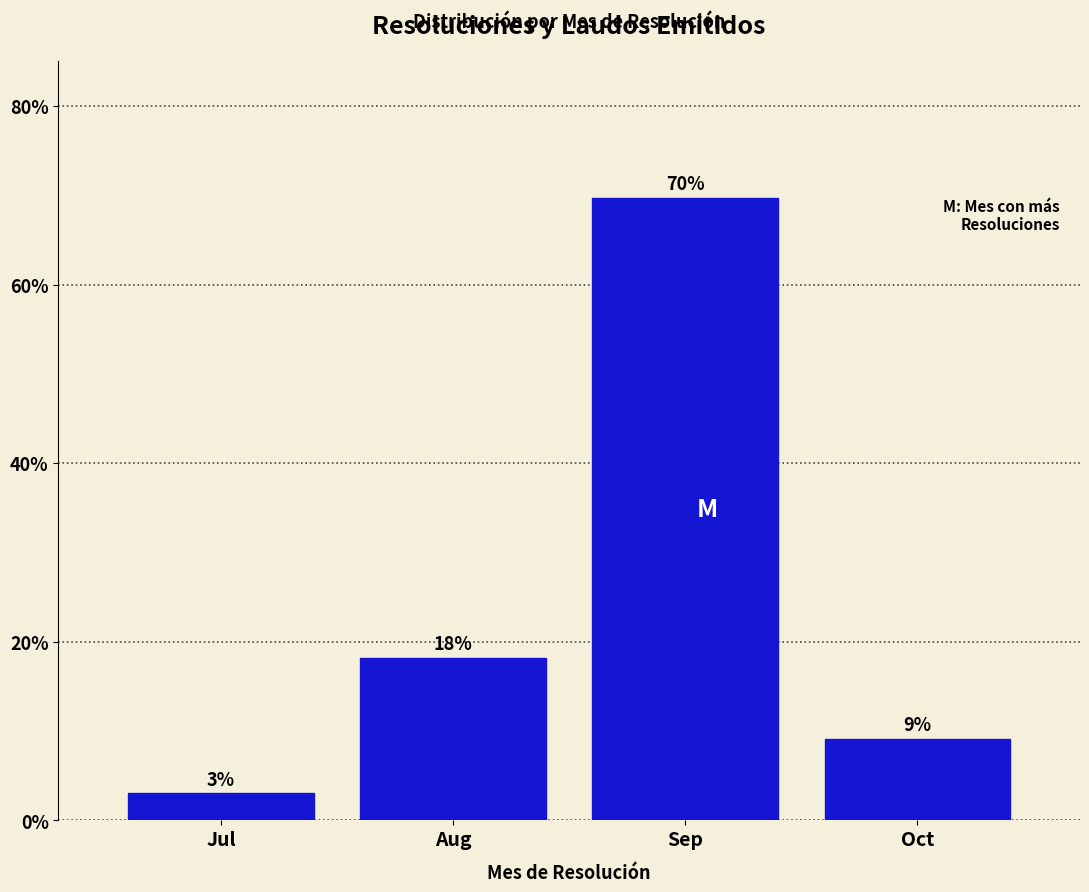

What is the ratio of the value at Oct to the value at Jul?

3.0